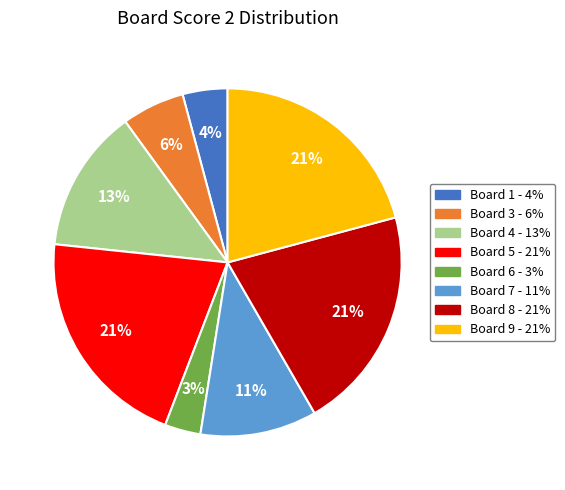

Does any single category account for the majority?

No